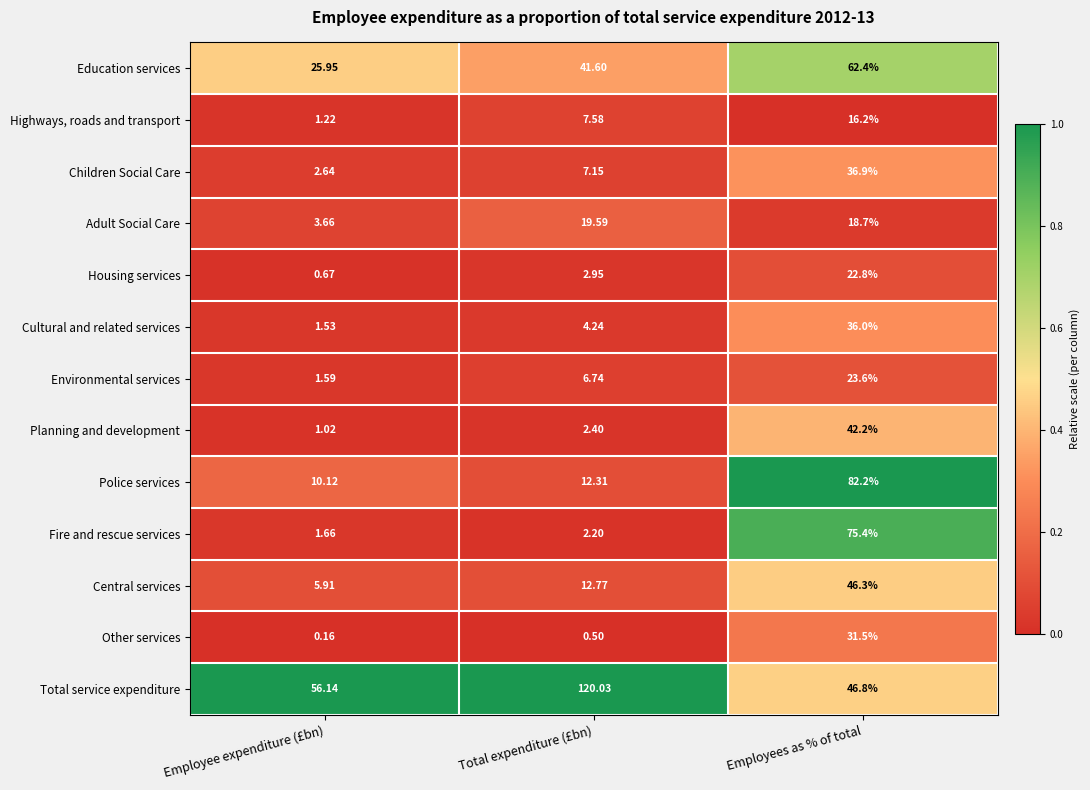

Which series has the largest total across all categories?

Total service expenditure